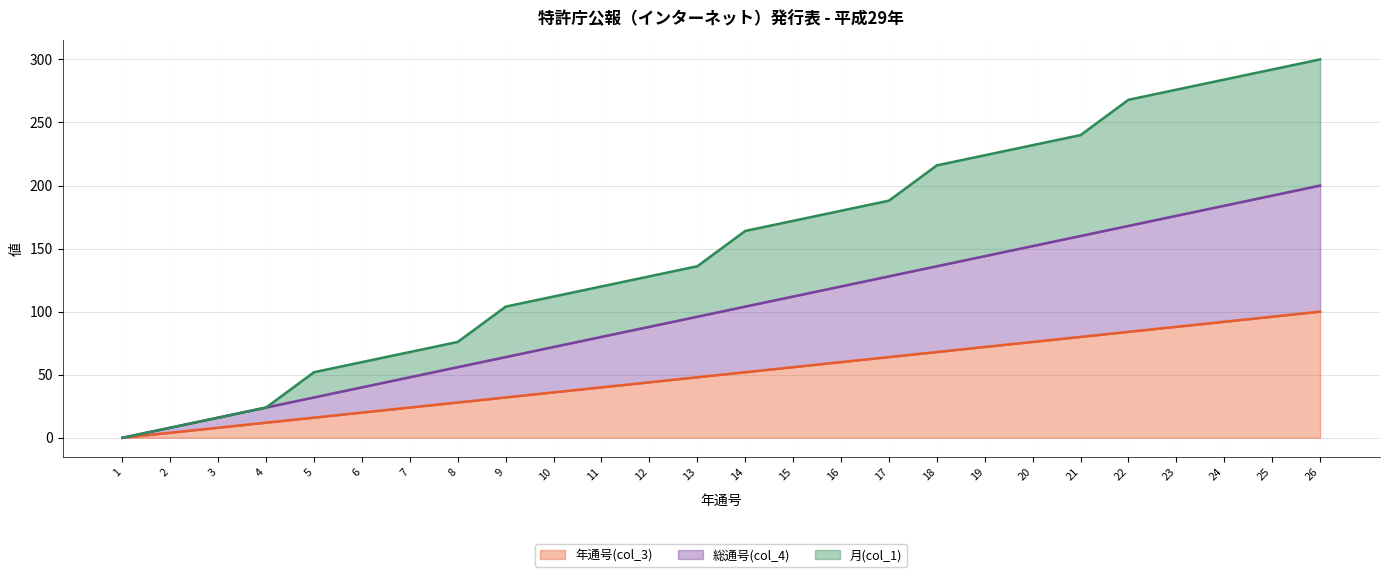

Does the chart display data point markers on the line(s)?

No